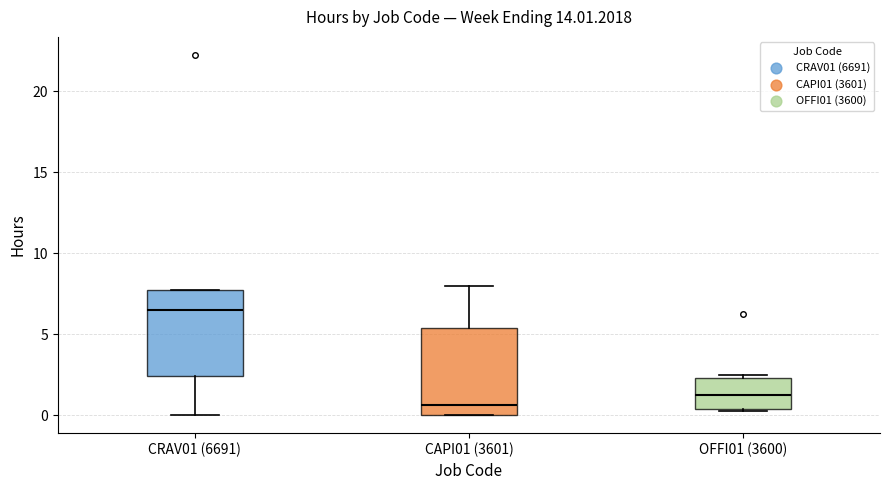

Which box has the lowest median line?

CAPI01 (3601)